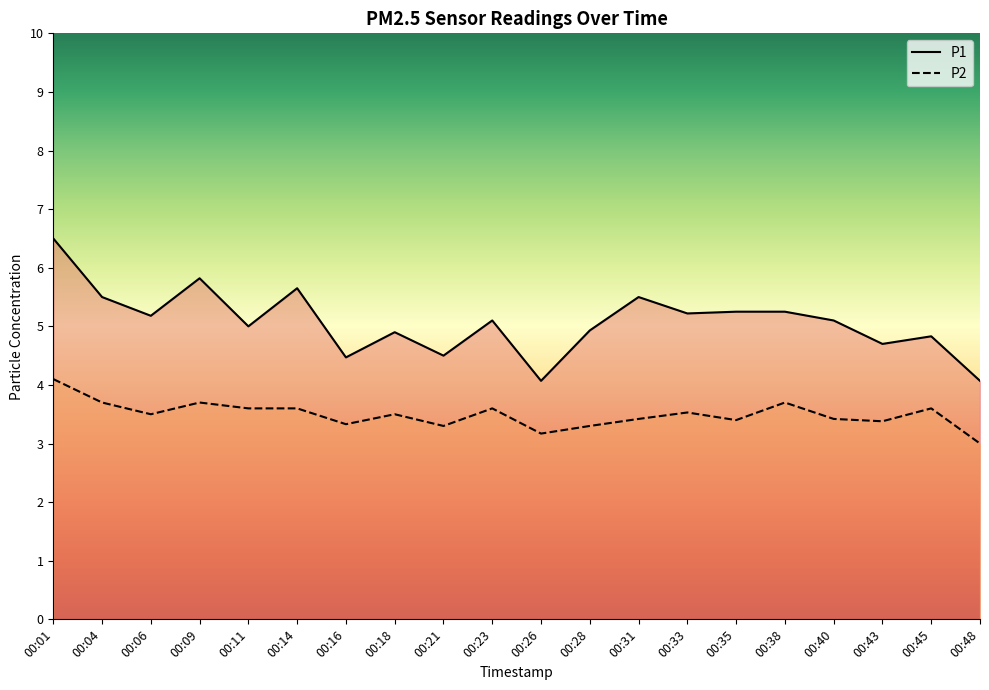

Where is the first local minimum for P2?

00:06